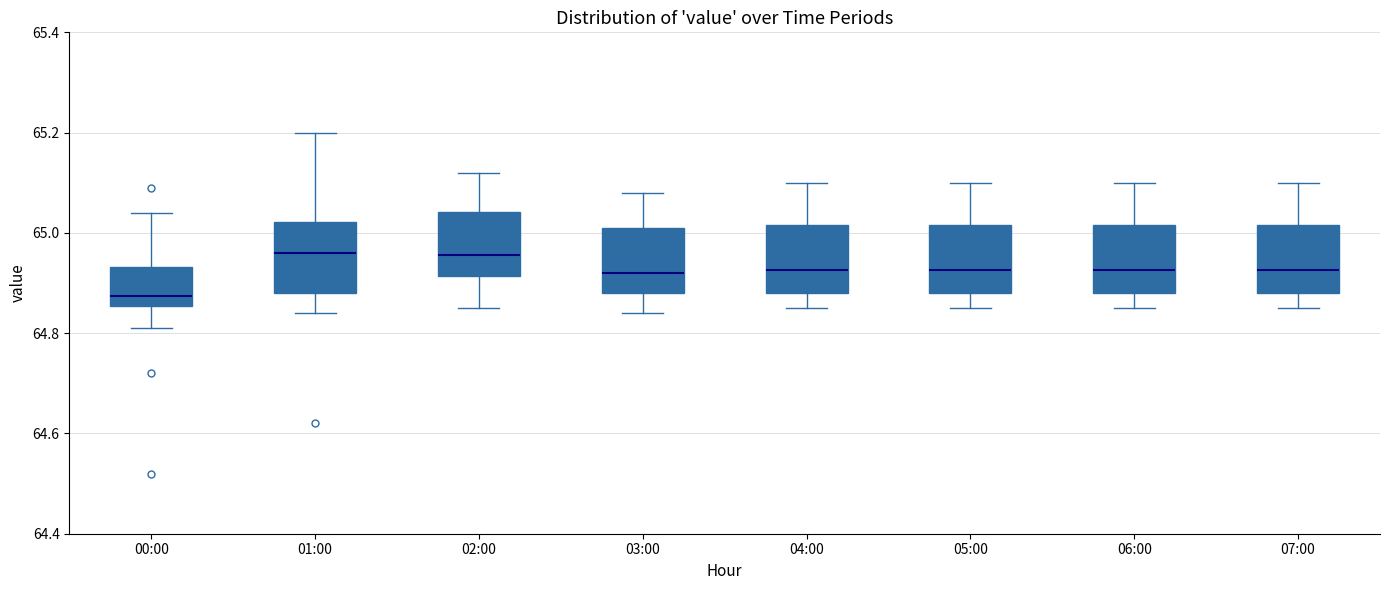

Where is the lower edge of the box for 01:00 on the y-axis? The values are not printed on the chart, so give them approximately, as read against the axis.

64.88